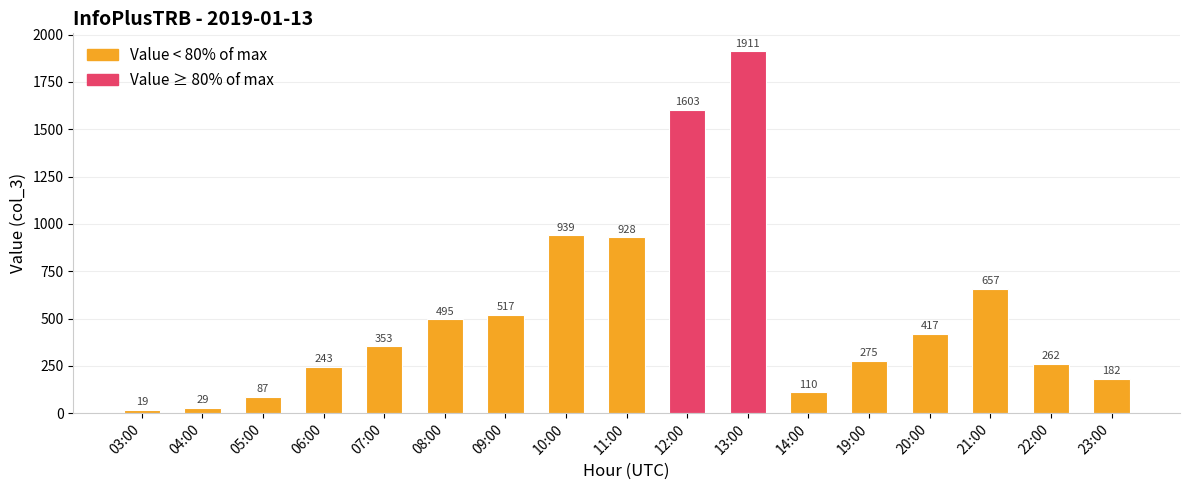

Which label corresponds to the smallest value in the chart?

03:00